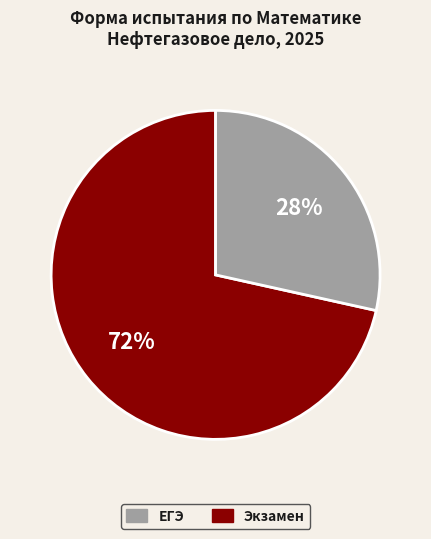

True or false: Экзамен accounts for 16% of the total.

False